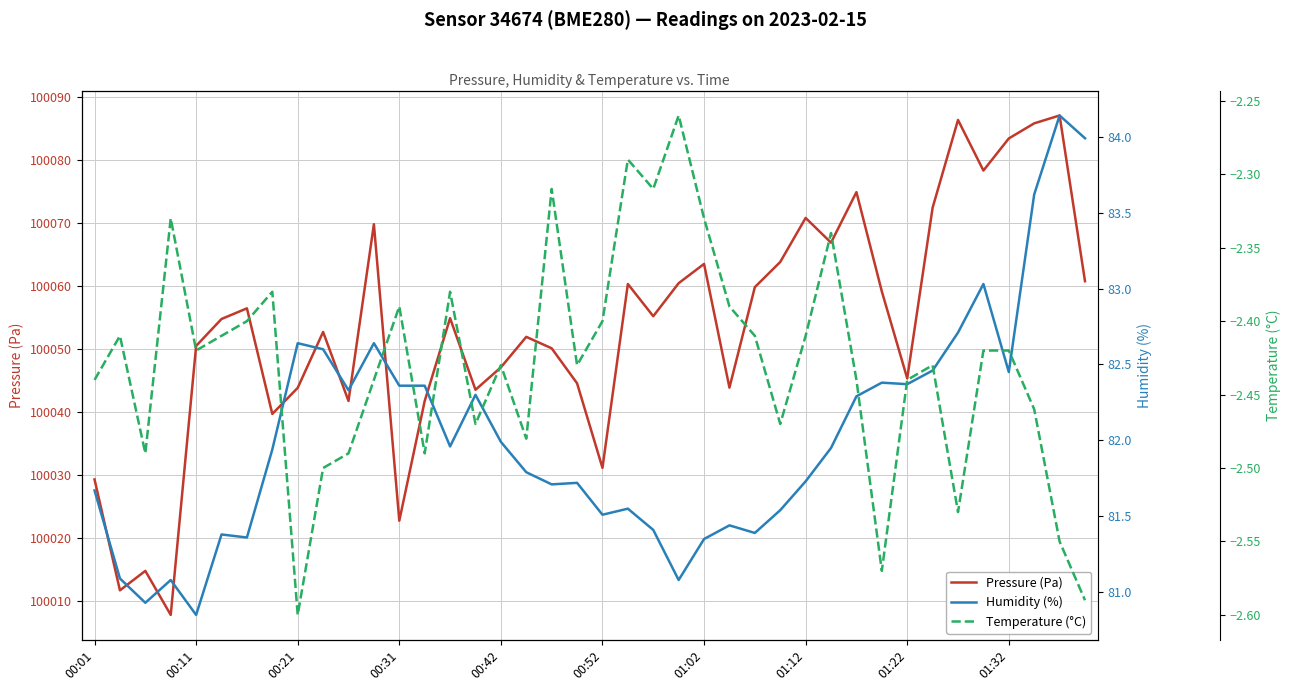

How many interior local peaks does the Humidity (%) series have?

11